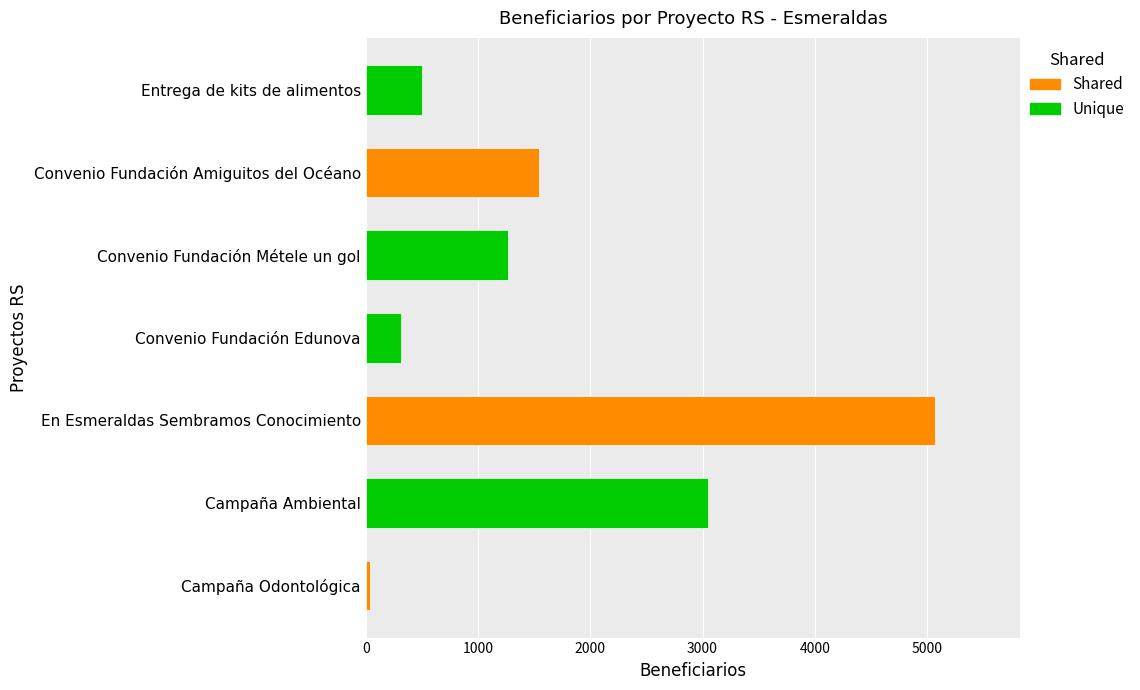

The chart shows a value of 196 at Entrega de kits de alimentos. True or false?

False